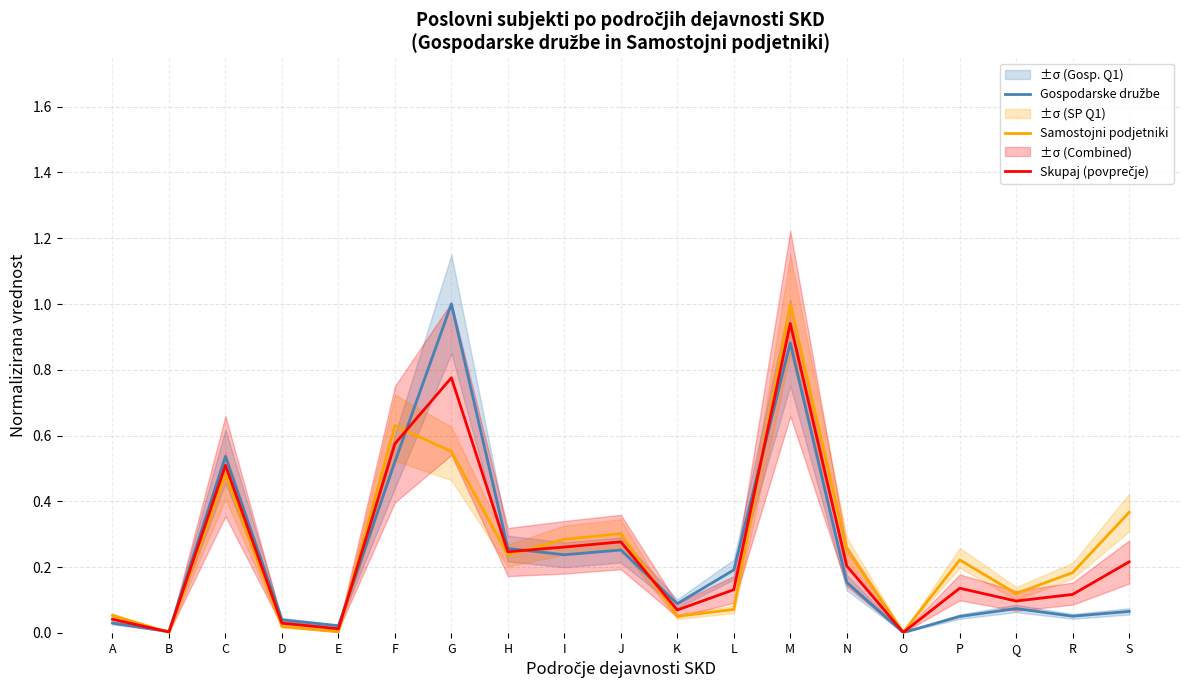

What is the sum of the Samostojni podjetniki values at S and K?

0.4